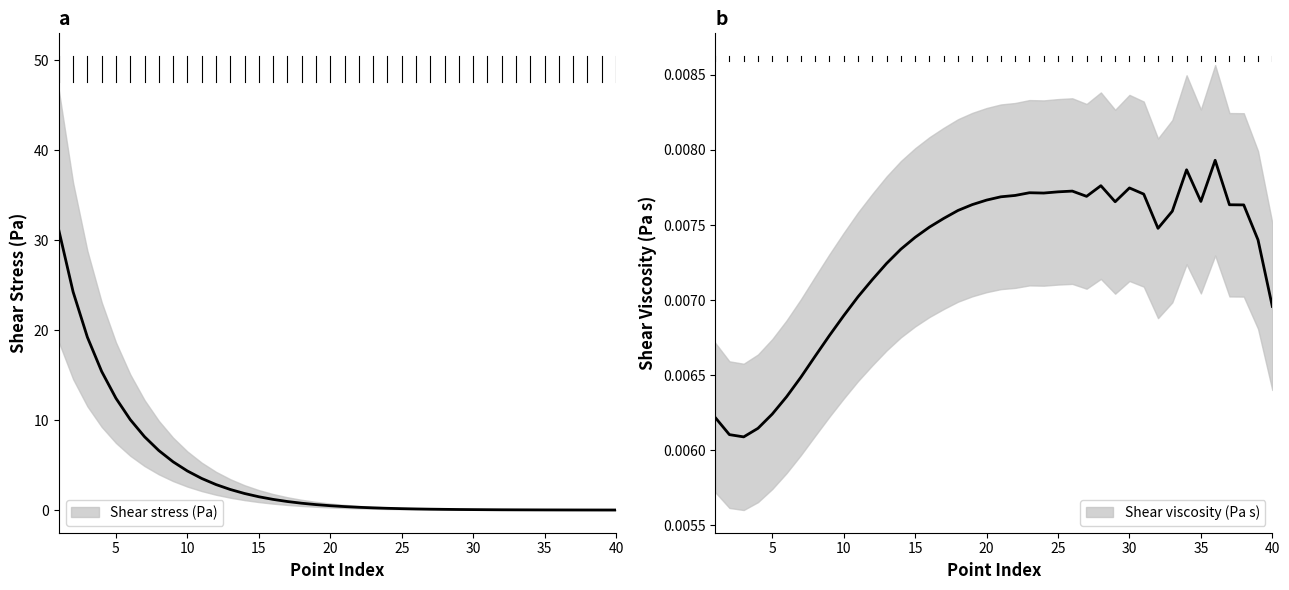

Which series has the largest range (max minus min)?

Shear stress (Pa)